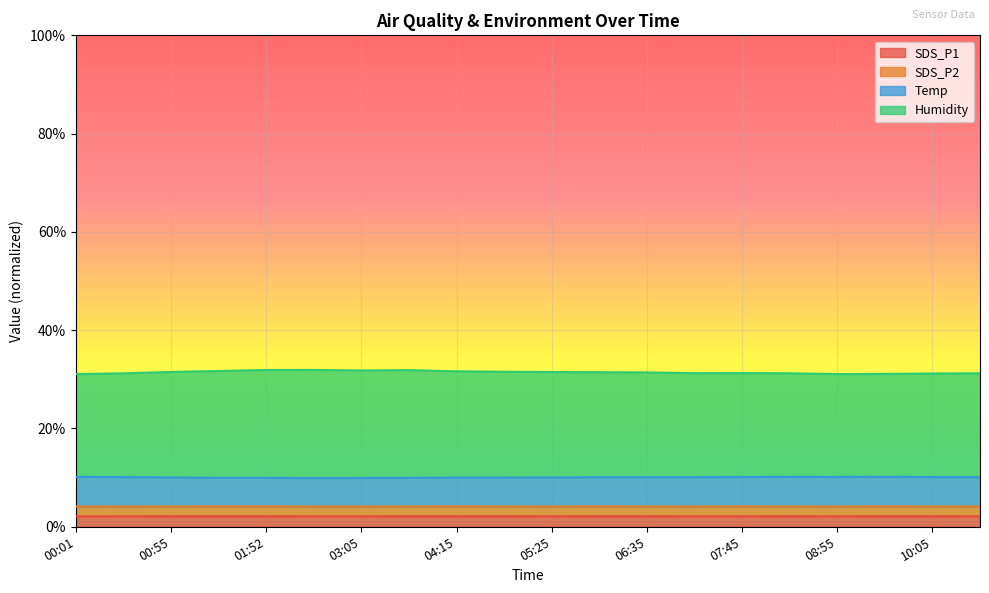

Between 03:05 and 03:40, which series saw the biggest shift?

Humidity